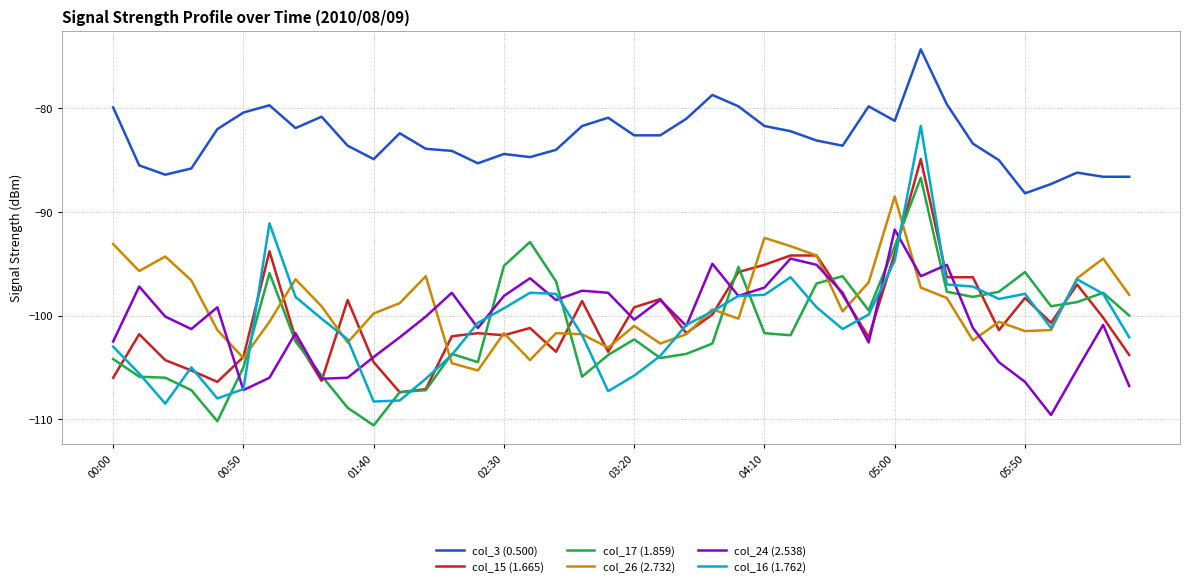

What is the minimum value for col_26 (2.732)?

-105.3